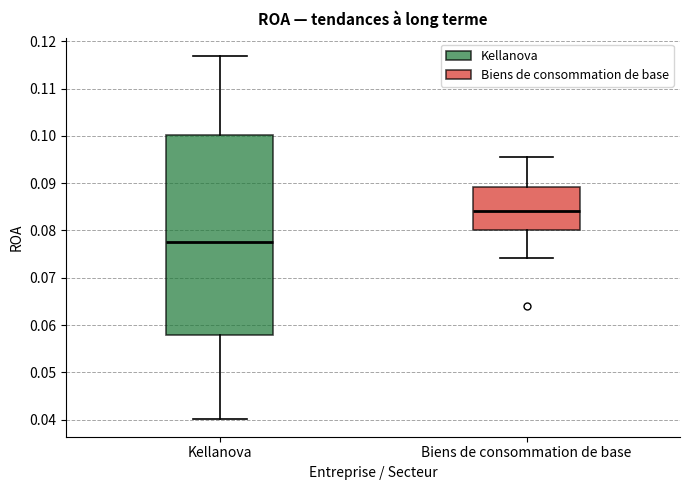

Reading left to right, read every box against the y-axis: the position of its median line, the range the box covers, and the ends of its whiskers. The values are not printed on the chart, so give them approximately, as read against the axis.

Kellanova: median 0.078, box 0.058 to 0.100, whiskers 0.040 to 0.117
Biens de consommation de base: median 0.084, box 0.080 to 0.089, whiskers 0.074 to 0.096